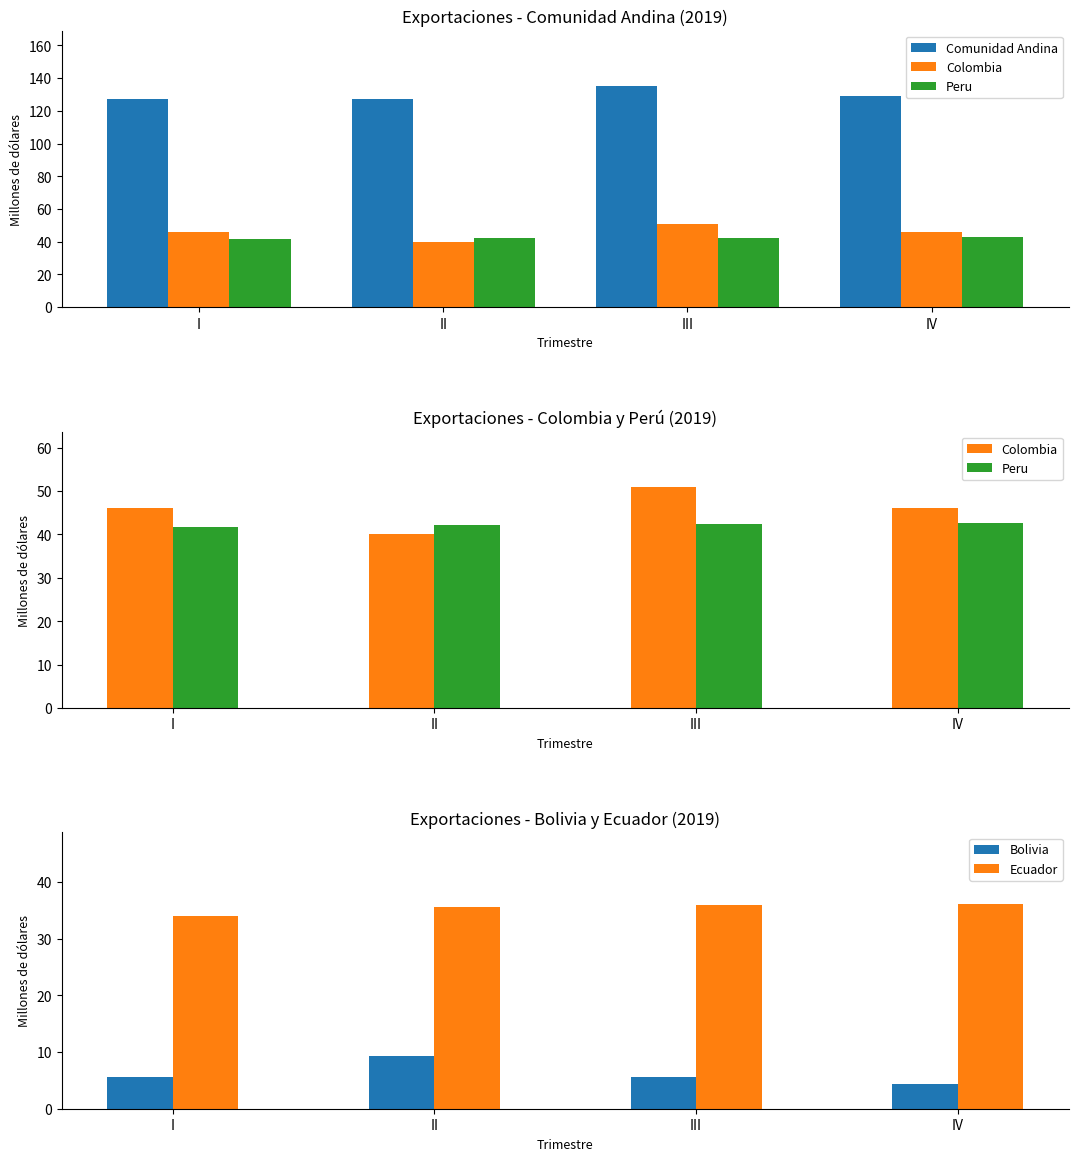

How many groups of bars are there?

4